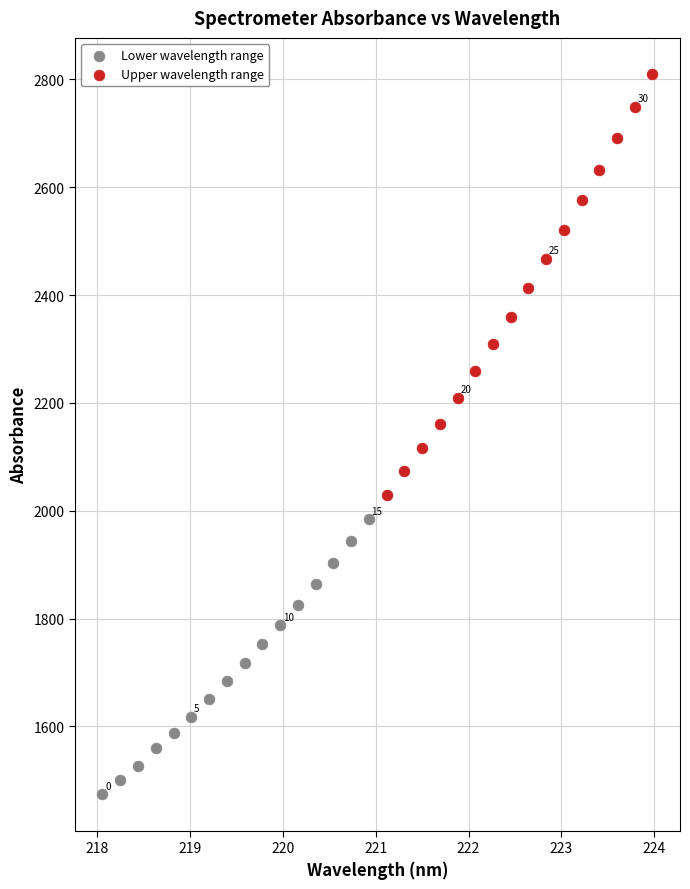

Which series contains the lowest Y value?

Lower wavelength range